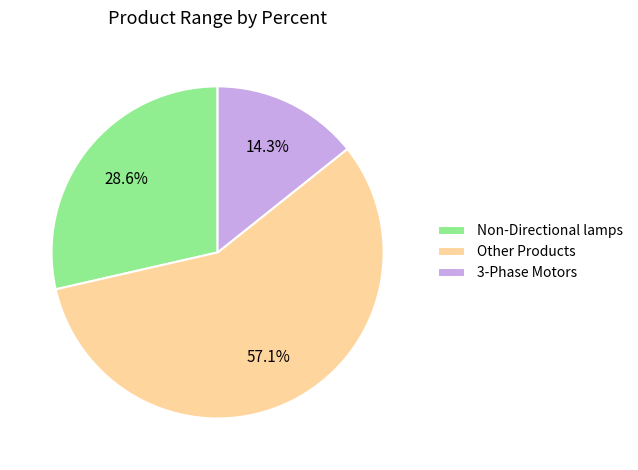

What portion of the pie excludes Non-Directional lamps?

71.4%